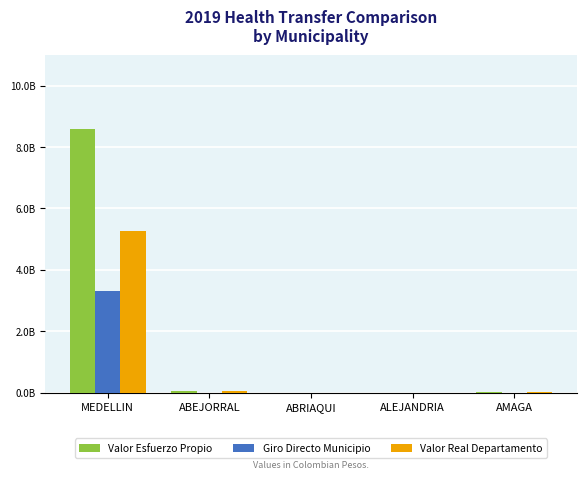

At ABRIAQUI, list the series in order from smallest to largest.

Giro Directo Municipio, Valor Esfuerzo Propio, Valor Real Departamento